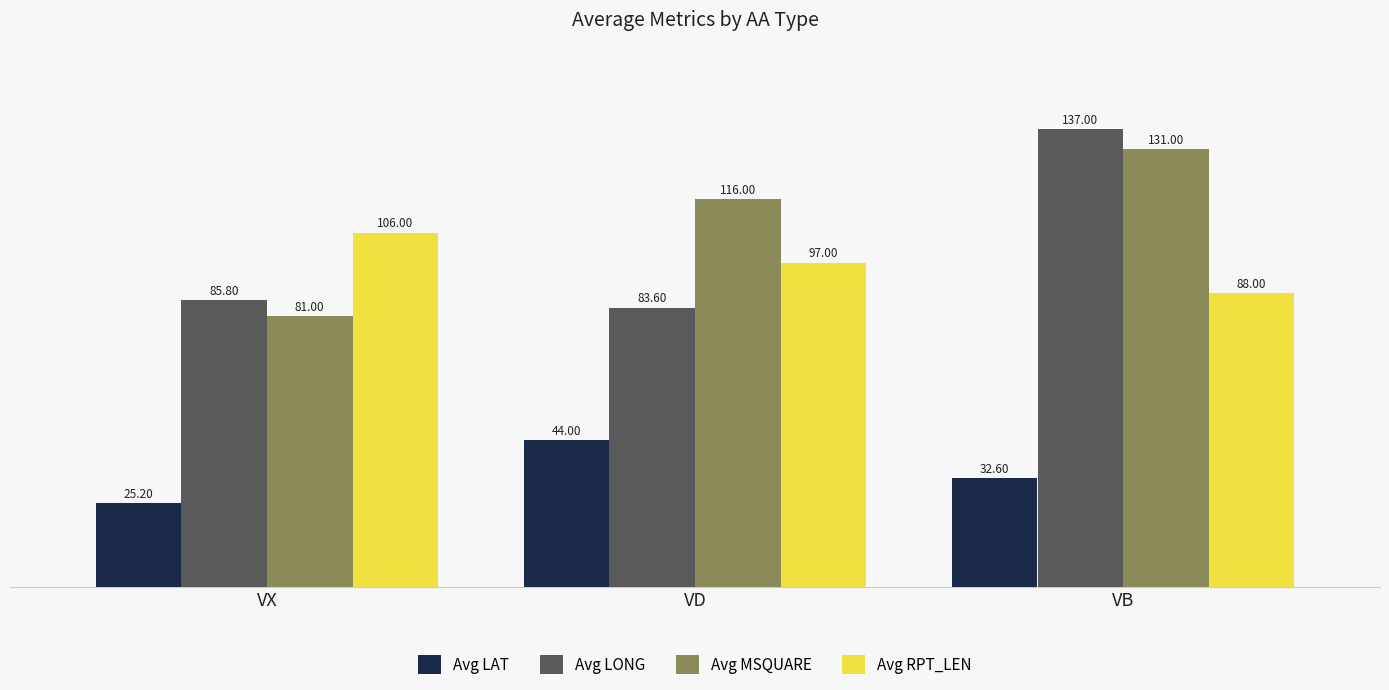

What is the approximate value of Avg MSQUARE at VD?

116.0